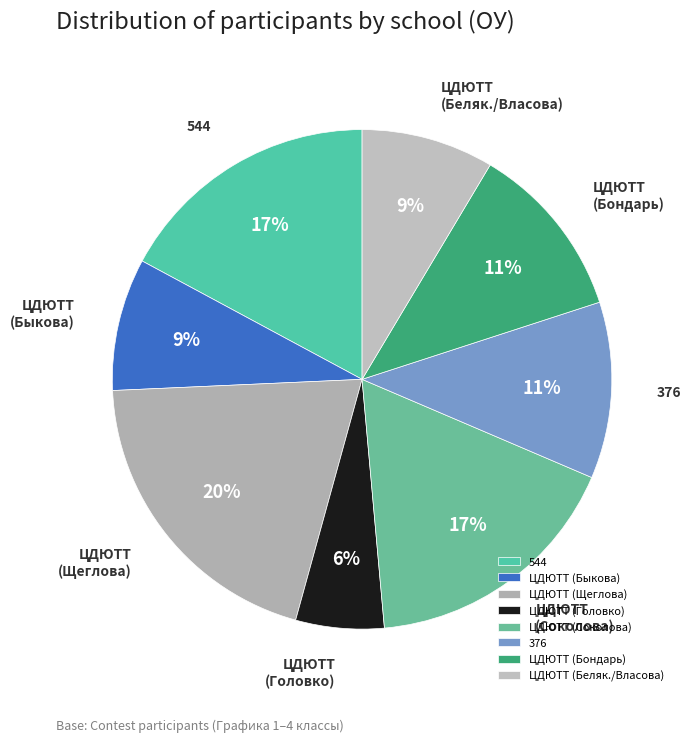

Do ЦДЮТТ (Щеглова) and ЦДЮТТ (Соколова) together represent more than half of the pie?

No